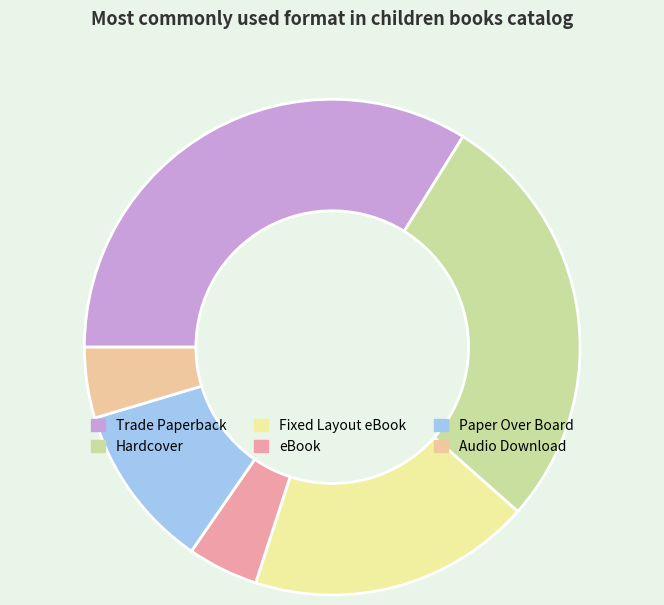

Is the sum of Paper Over Board and Hardcover greater than half?

No